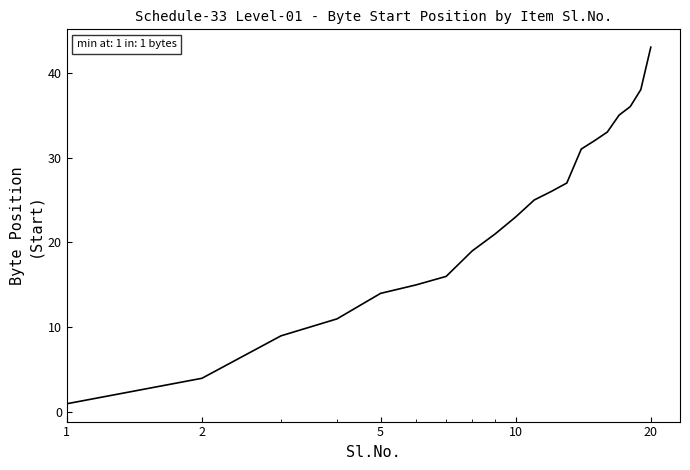

Does the chart display data point markers on the line(s)?

No